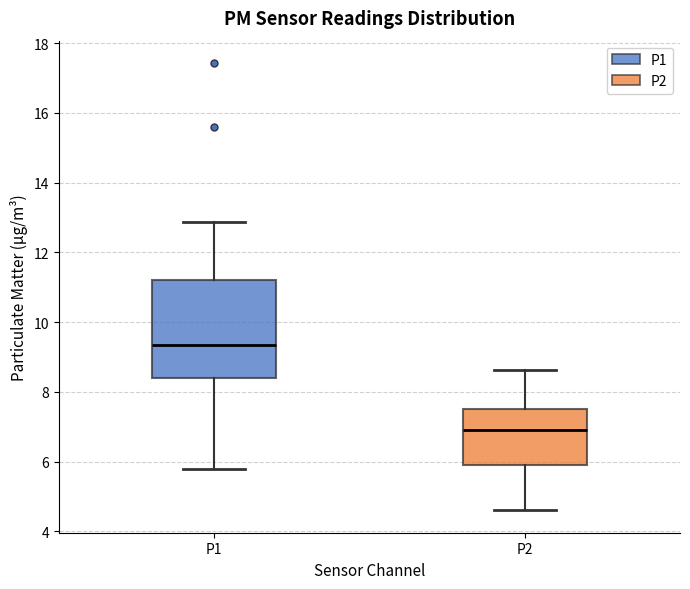

Which box's median line is the highest?

P1